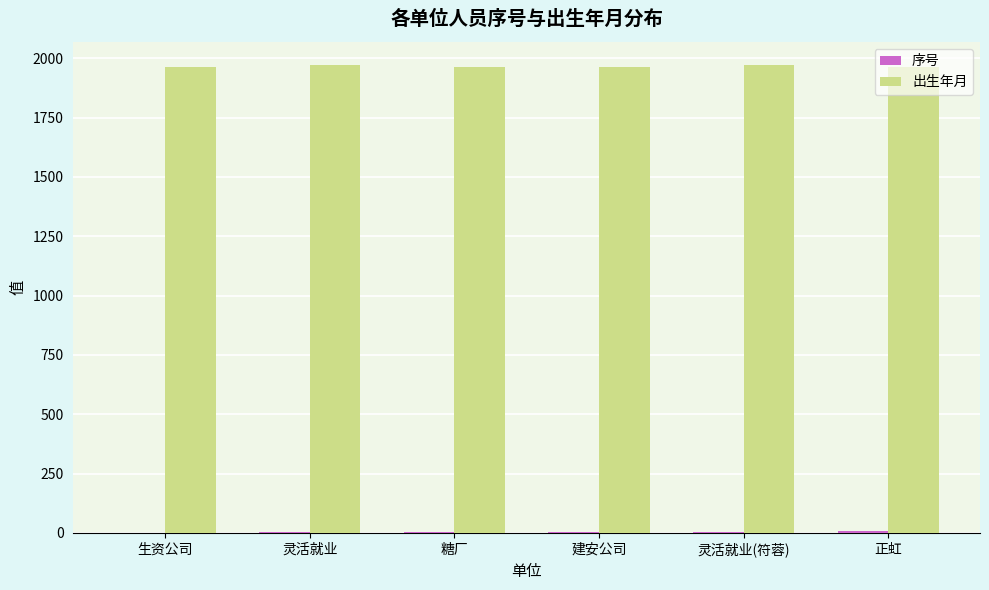

What is the maximum value shown in the chart?

1970.0